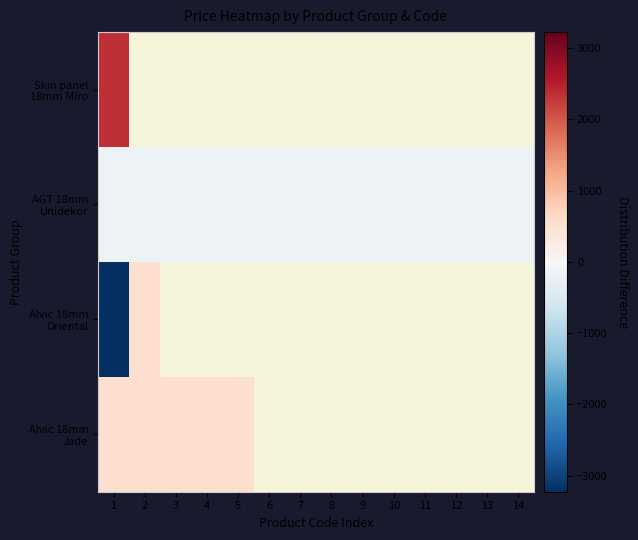

At which label is Alvic 18mm Oriental closest to -1337?

2